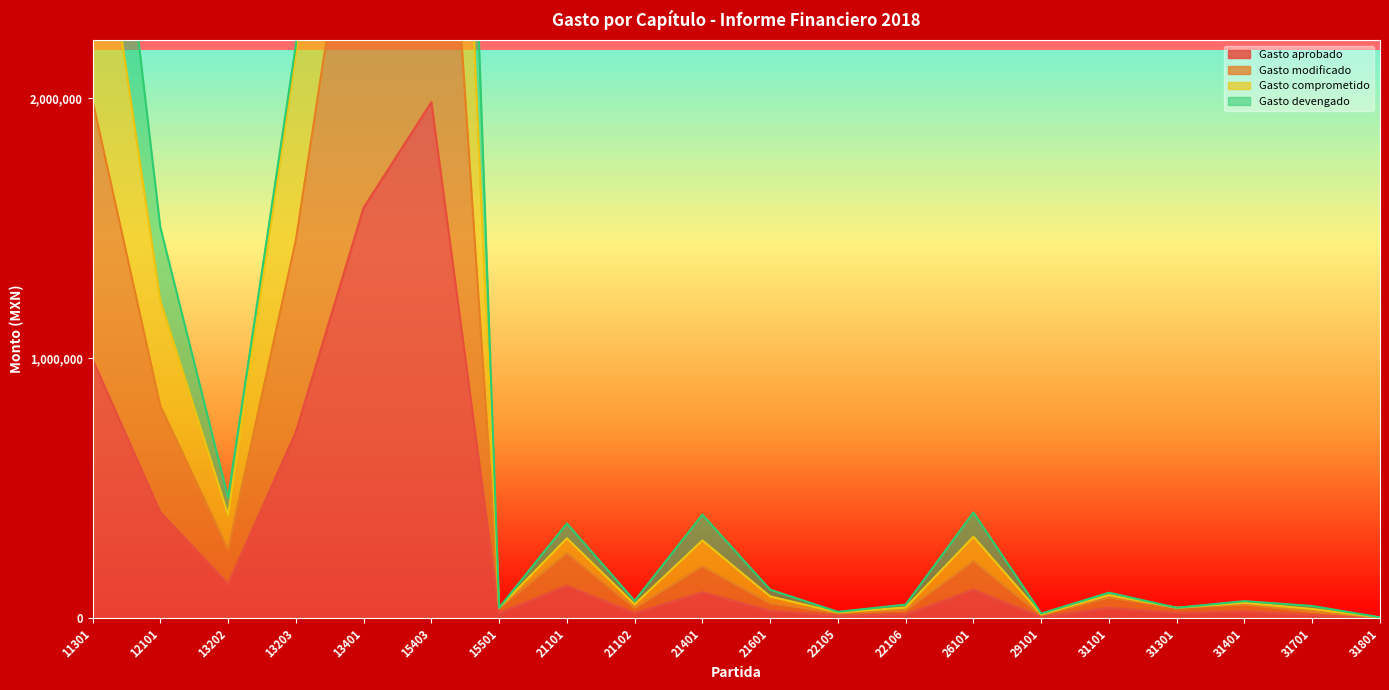

How many values in the Gasto modificado series exceed 80000?

9